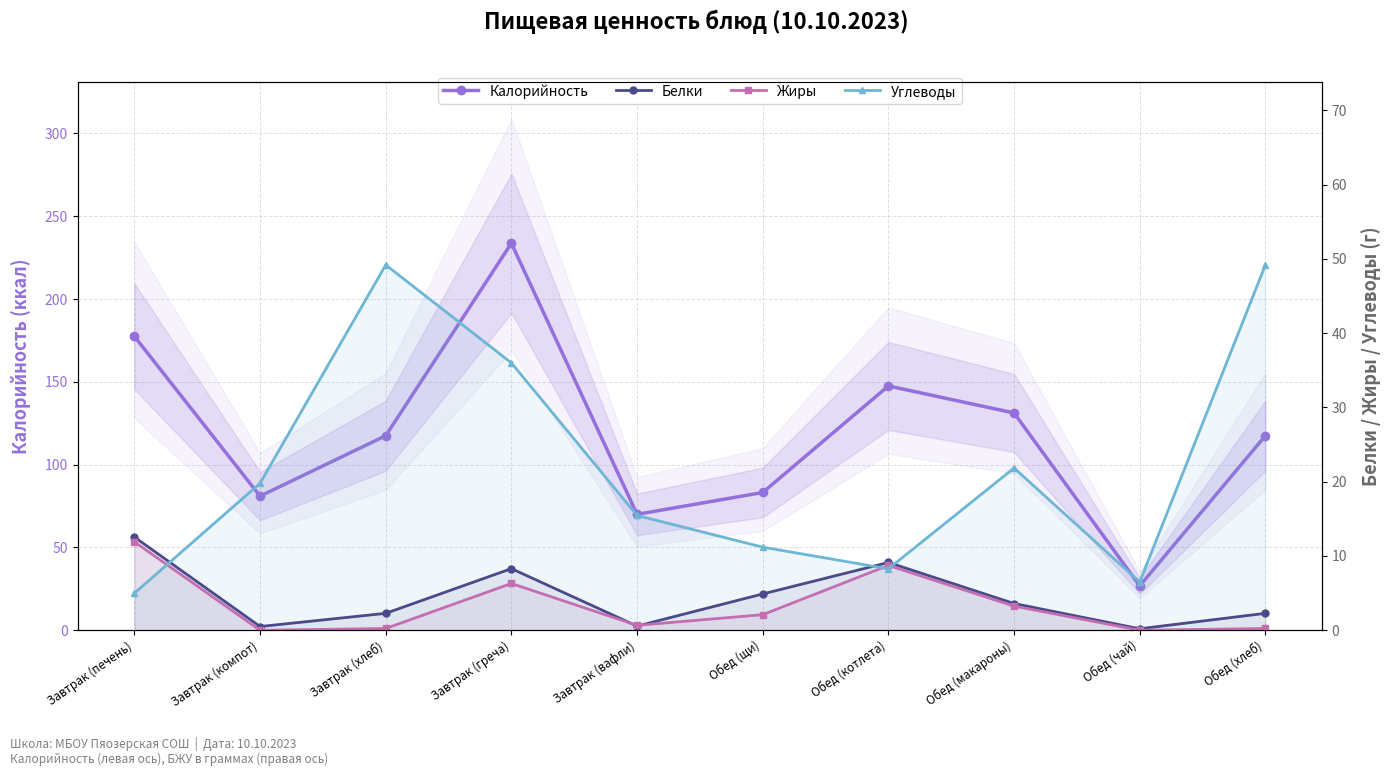

Reading left to right, transcribe all the data shown in this chart.

Калорийность: Завтрак (печень)=177.4	Завтрак (компот)=81.0	Завтрак (хлеб)=117.5	Завтрак (греча)=233.7	Завтрак (вафли)=70.0	Обед (щи)=83.2	Обед (котлета)=147.5	Обед (макароны)=131.2	Обед (чай)=26.8	Обед (хлеб)=117.5
Белки: Завтрак (печень)=12.6	Завтрак (компот)=0.5	Завтрак (хлеб)=2.3	Завтрак (греча)=8.3	Завтрак (вафли)=0.6	Обед (щи)=4.9	Обед (котлета)=9.1	Обед (макароны)=3.6	Обед (чай)=0.2	Обед (хлеб)=2.3
Жиры: Завтрак (печень)=11.9	Завтрак (компот)=0.0	Завтрак (хлеб)=0.2	Завтрак (греча)=6.3	Завтрак (вафли)=0.7	Обед (щи)=2.1	Обед (котлета)=8.7	Обед (макароны)=3.2	Обед (чай)=0.0	Обед (хлеб)=0.2
Углеводы: Завтрак (печень)=5.0	Завтрак (компот)=19.8	Завтрак (хлеб)=49.2	Завтрак (греча)=36.0	Завтрак (вафли)=15.5	Обед (щи)=11.2	Обед (котлета)=8.3	Обед (макароны)=21.9	Обед (чай)=6.5	Обед (хлеб)=49.2